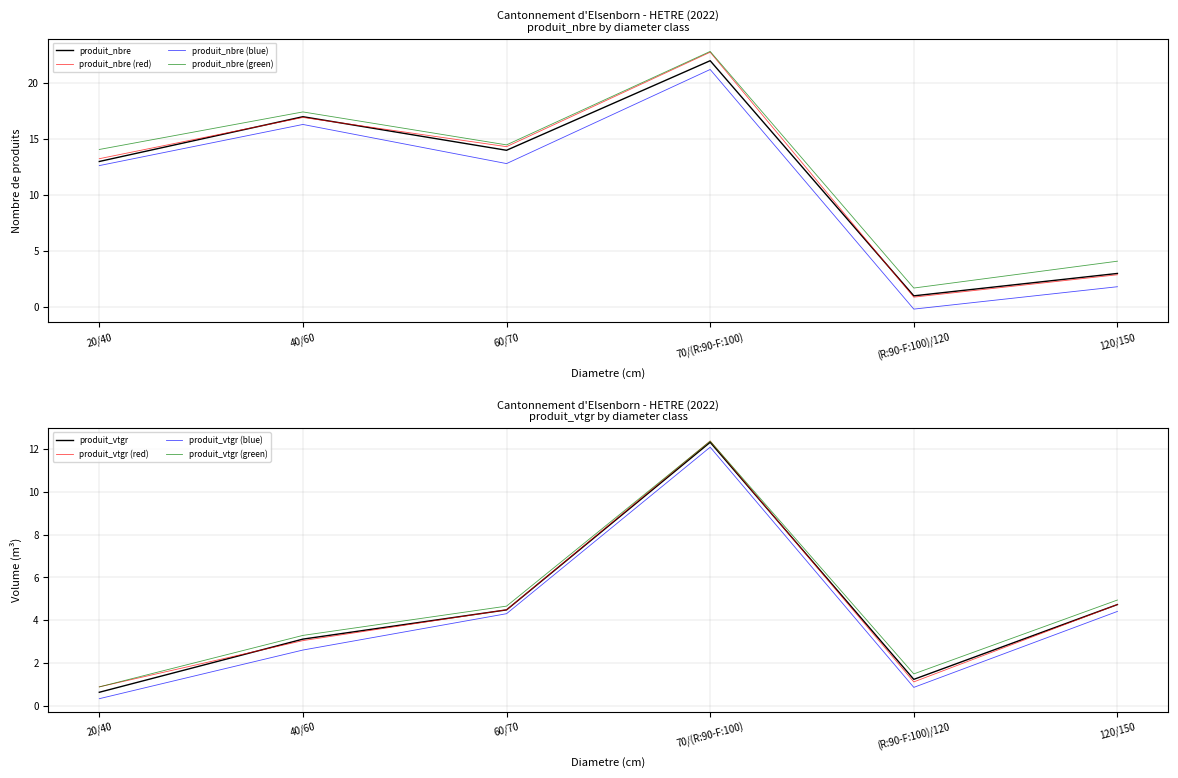

Reading left to right, list all the values displayed in this chart.

produit_nbre: 20/40=13.0	40/60=17.0	60/70=14.0	70/(R:90-F:100)=22.0	(R:90-F:100)/120=1.0	120/150=3.0
produit_vtgr: 20/40=0.6	40/60=3.1	60/70=4.5	70/(R:90-F:100)=12.3	(R:90-F:100)/120=1.2	120/150=4.7